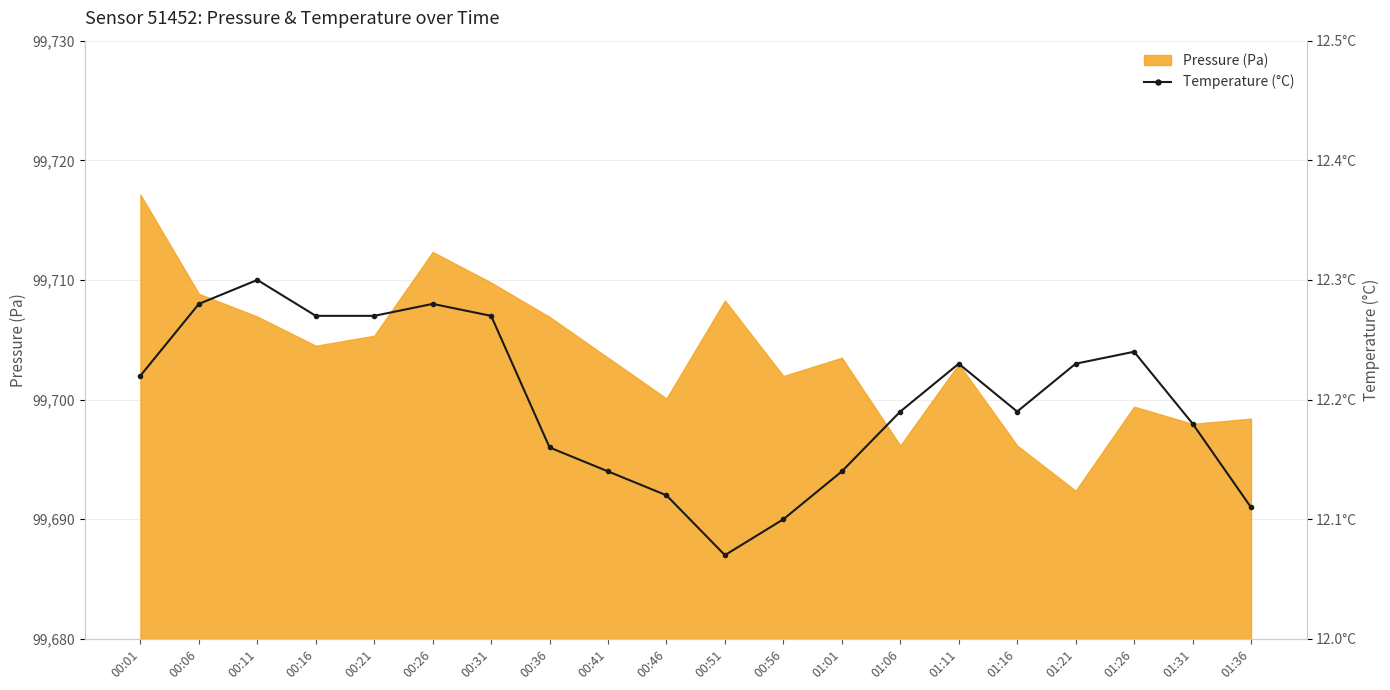

Where is the first local maximum?

00:11